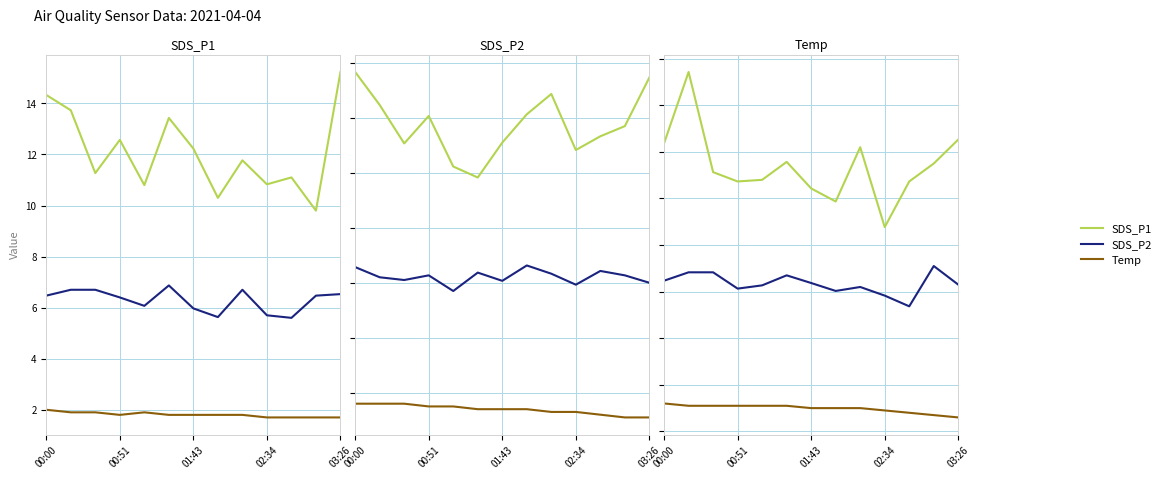

Does the chart display data point markers on the line(s)?

No